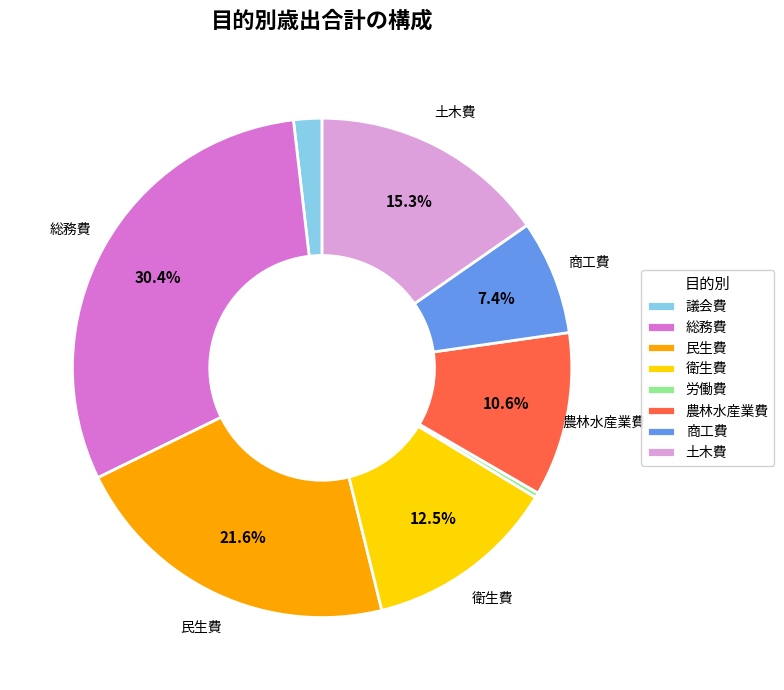

Approximately how many times larger is the value at 衛生費 compared to 土木費?

0.8